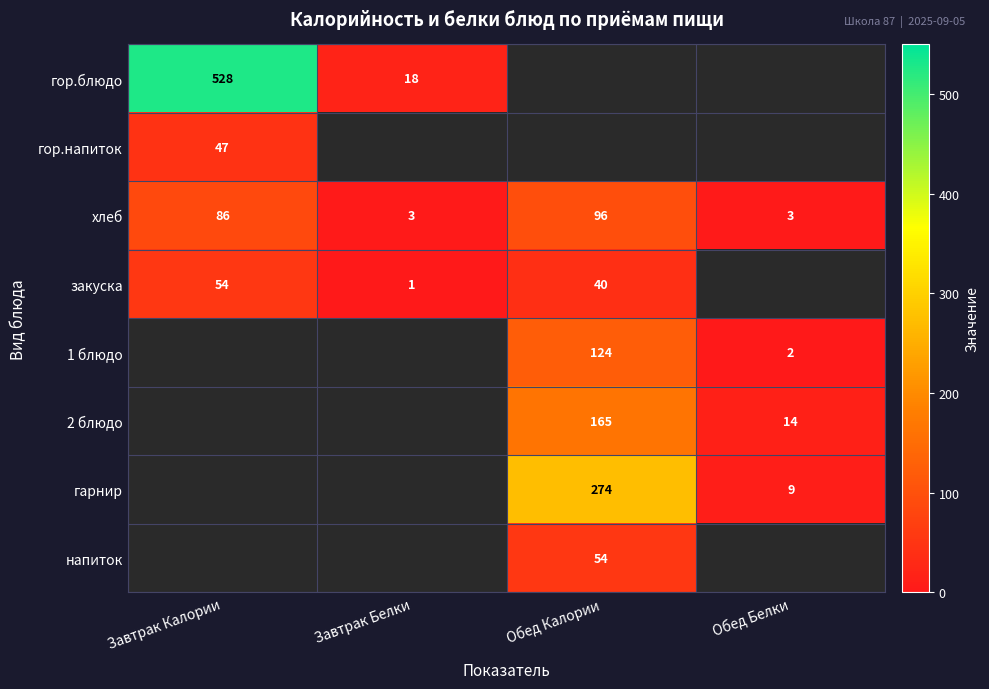

How many data points does each series have?

4